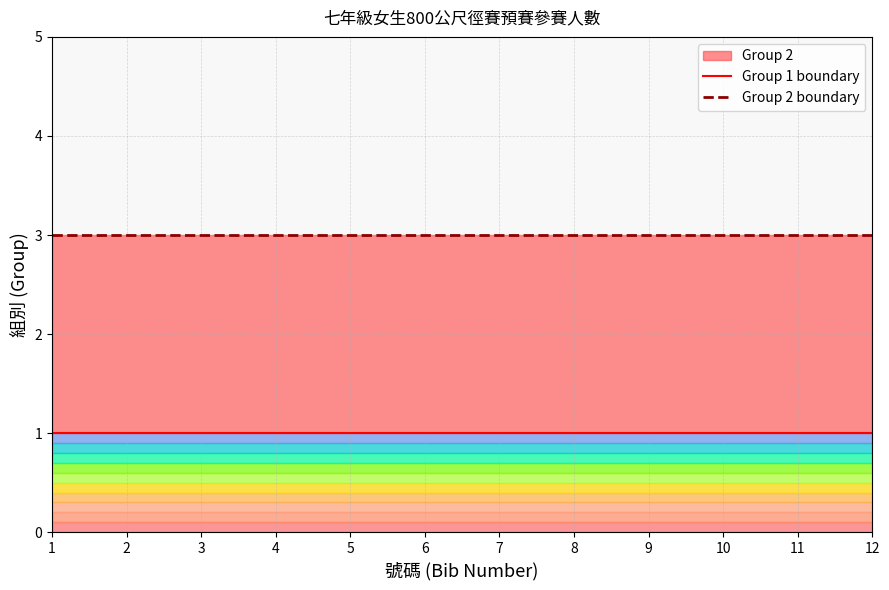

True or false: Group 2 boundary and Group 1 boundary intersect in this chart.

False